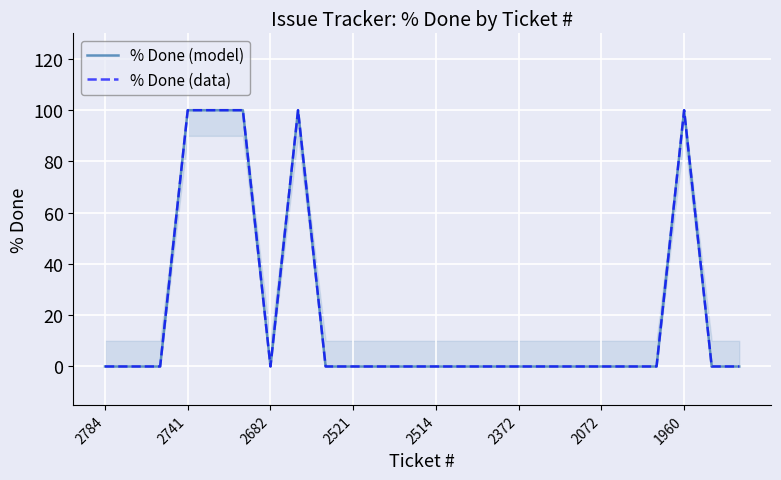

True or false: % Done (model) and % Done (data) cross at least once.

False